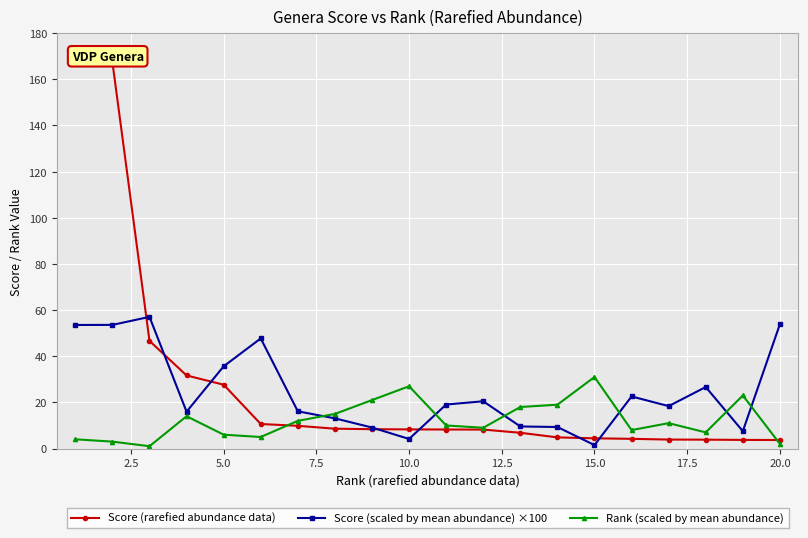

Reading left to right, extract all data points from this chart.

Score (rarefied abundance data): 168.0	167.5	46.7	31.7	27.7	10.6	9.8	8.6	8.4	8.3	8.2	8.2	6.8	4.8	4.4	4.2	3.9	3.8	3.7	3.7
Score (scaled by mean abundance) ×100: 53.6	53.6	57.1	16.0	35.6	47.7	16.1	13.1	9.1	4.2	19.1	20.5	9.6	9.3	1.5	22.6	18.4	26.7	7.5	53.9
Rank (scaled by mean abundance): 4.0	3.0	1.0	14.0	6.0	5.0	12.0	15.0	21.0	27.0	10.0	9.0	18.0	19.0	31.0	8.0	11.0	7.0	23.0	2.0